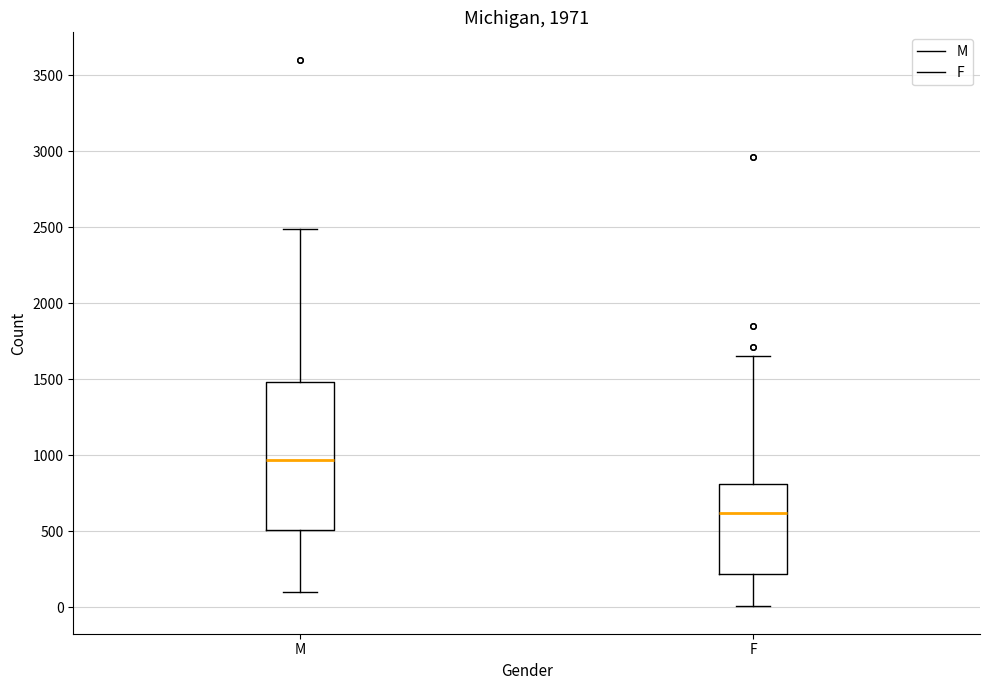

Reading left to right, read every box against the y-axis: the position of its median line, the range the box covers, and the ends of its whiskers. The values are not printed on the chart, so give them approximately, as read against the axis.

M: median 950, box 500 to 1500, whiskers 100 to 2500
F: median 600, box 200 to 800, whiskers 0 to 1650